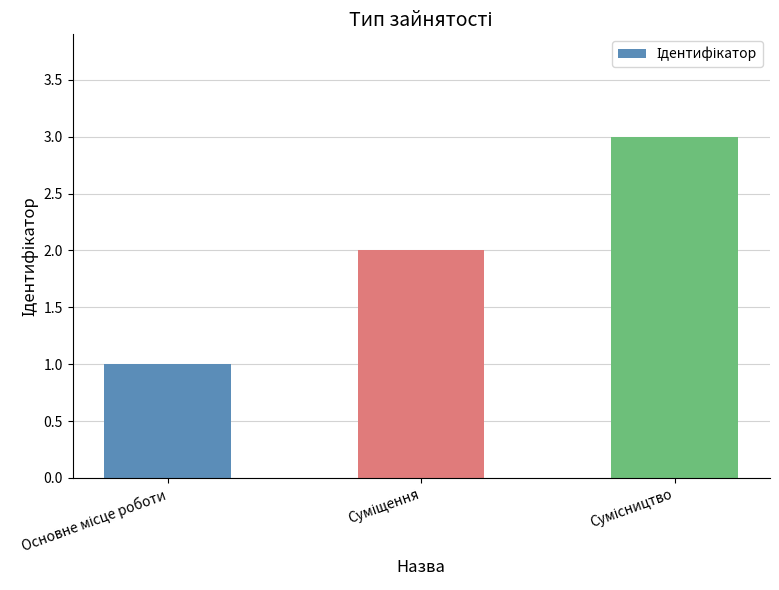

Count the values in the range 1 to 3.

3